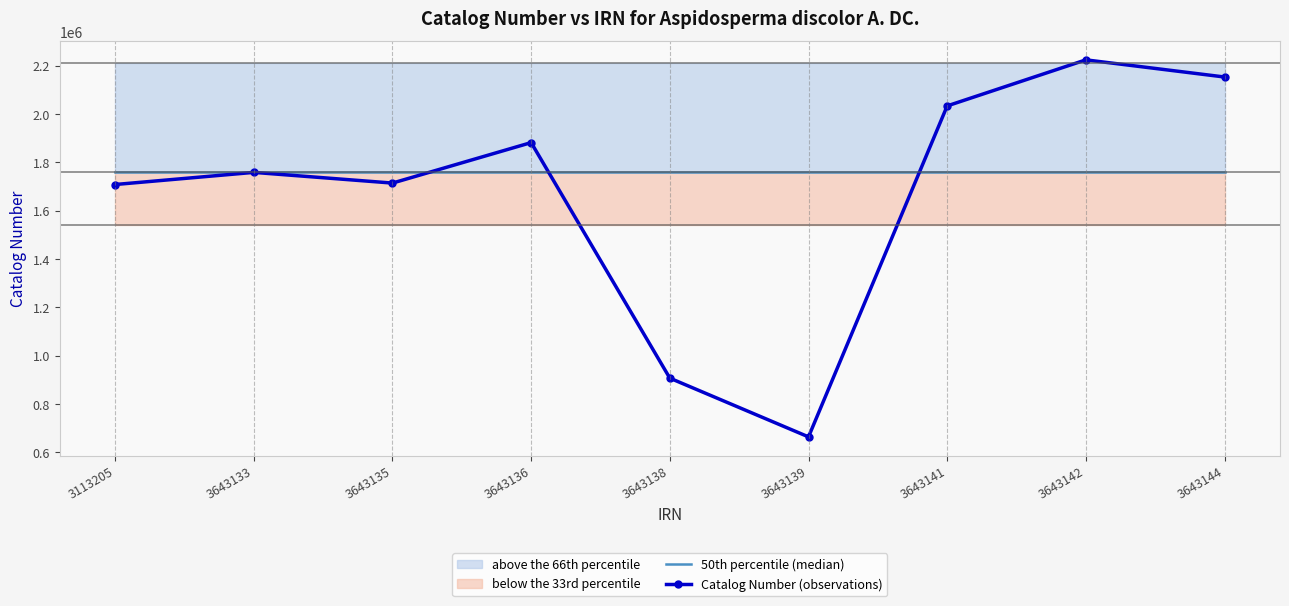

What is the minimum value for Catalog Number (observations)?

663720